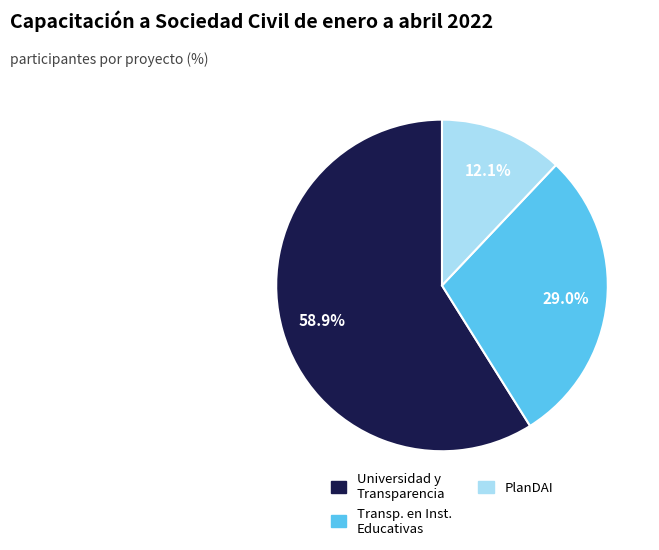

Is there a majority slice in this chart?

Yes